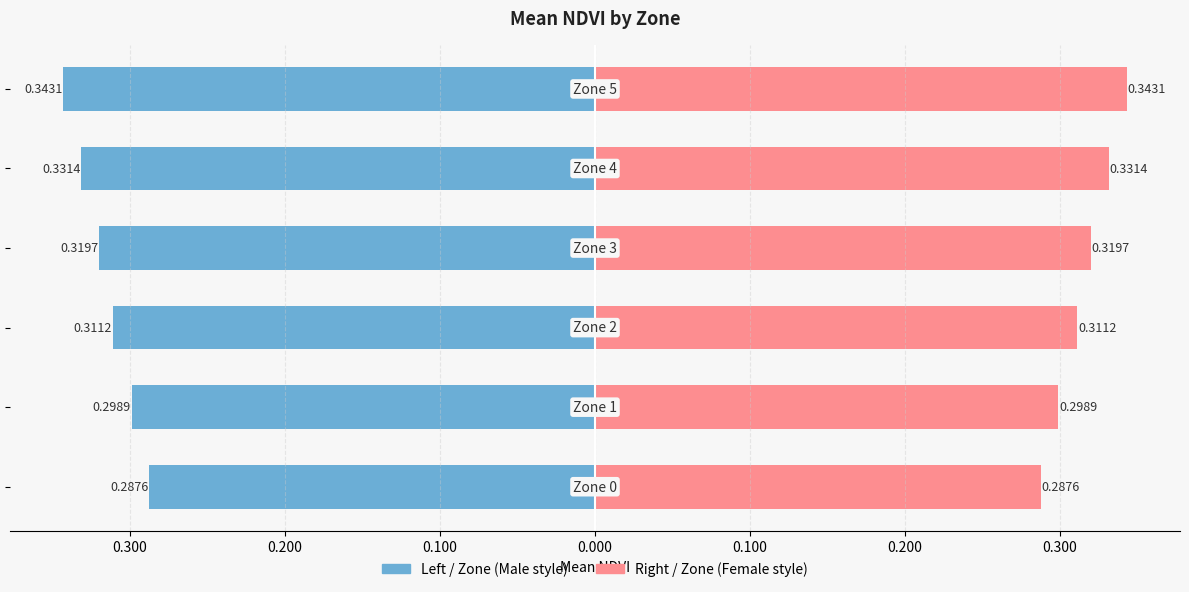

Rank the series by their average value, from lowest to highest.

Mean NDVI (left), Mean NDVI (right)